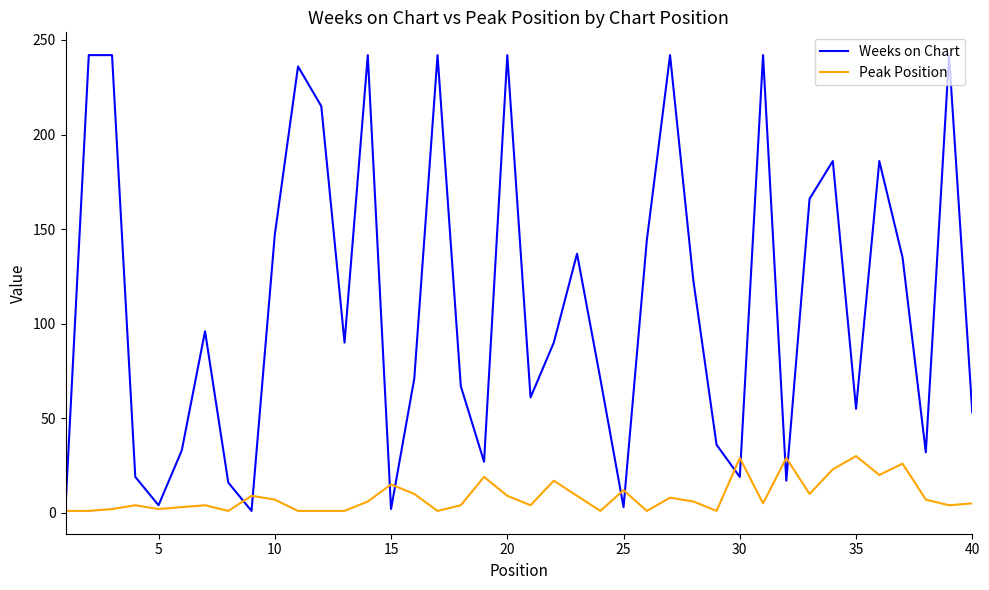

Which series has the largest range (max minus min)?

Weeks on Chart